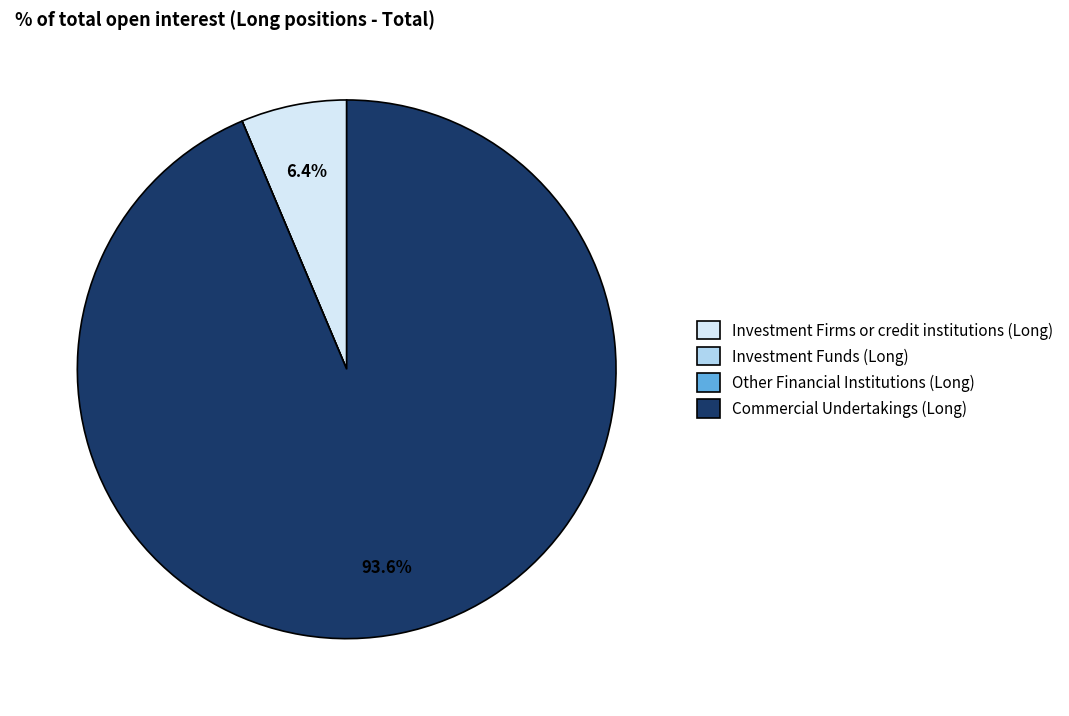

What portion of the pie excludes Investment Firms or credit institutions (Long)?

93.6%